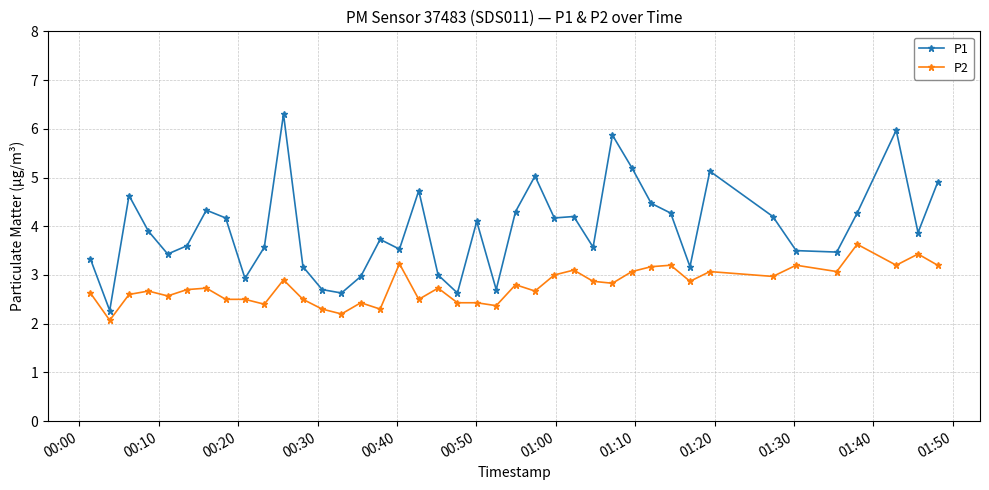

Which series has the largest total across all categories?

P1